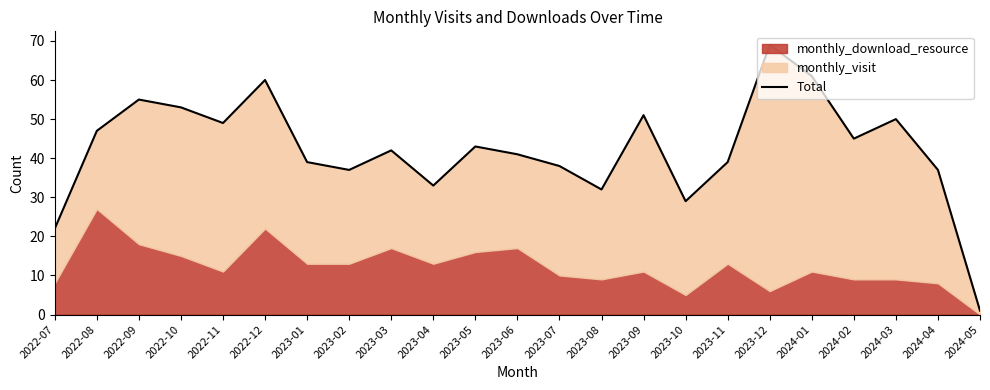

Which has a higher value, 2023-06 or 2023-10?

2023-06